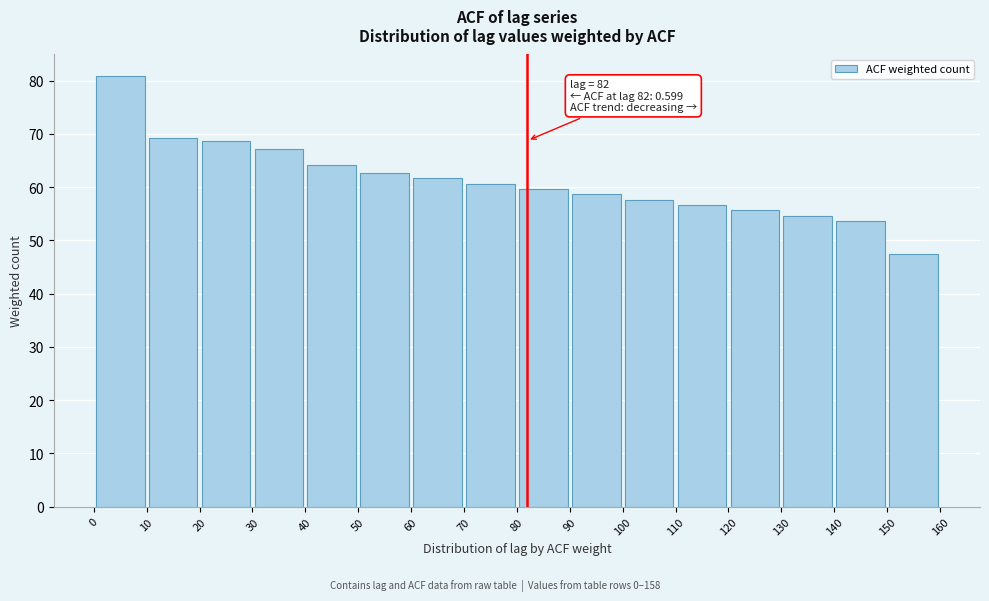

Which range on the x-axis has the tallest bar?

0 to 10